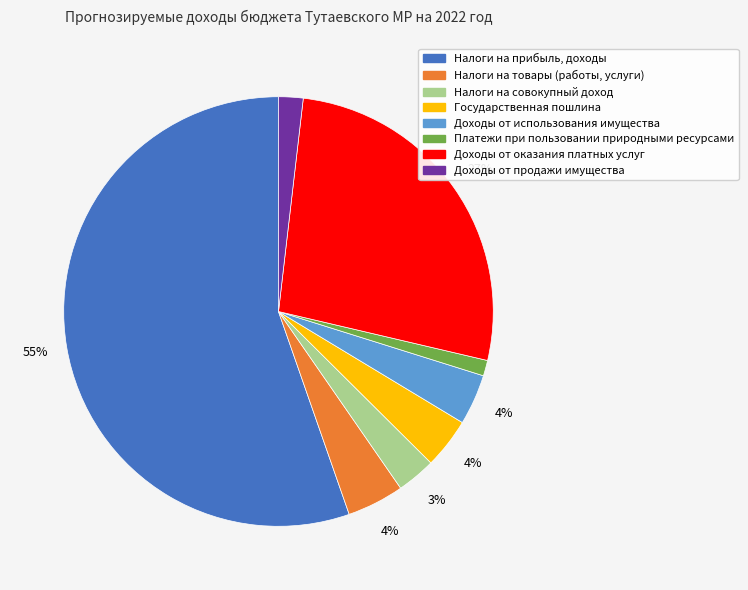

Between Доходы от продажи имущества and Налоги на прибыль, доходы, which is larger?

Налоги на прибыль, доходы